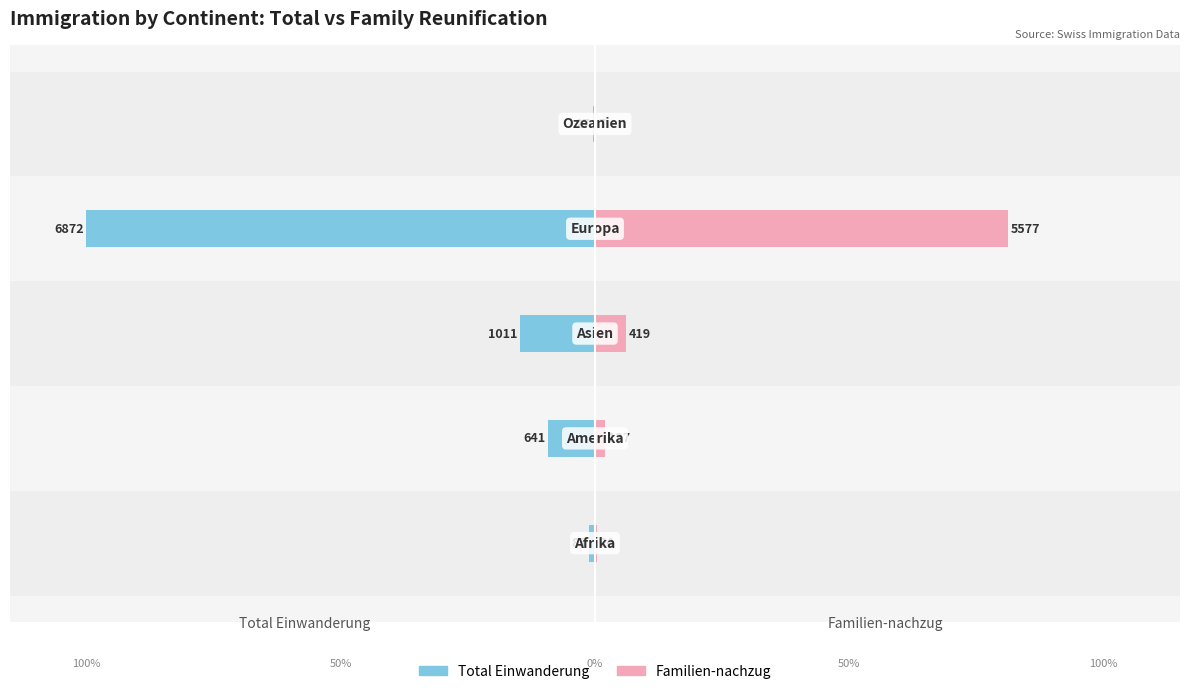

Reading left to right, what are all the values shown in this chart?

Total Einwanderung: 0=-1.2	1=-9.3	2=-14.7	3=-100.0	4=-0.4
Familien-nachzug: 0=0.3	1=2.0	2=6.1	3=81.2	4=0.1